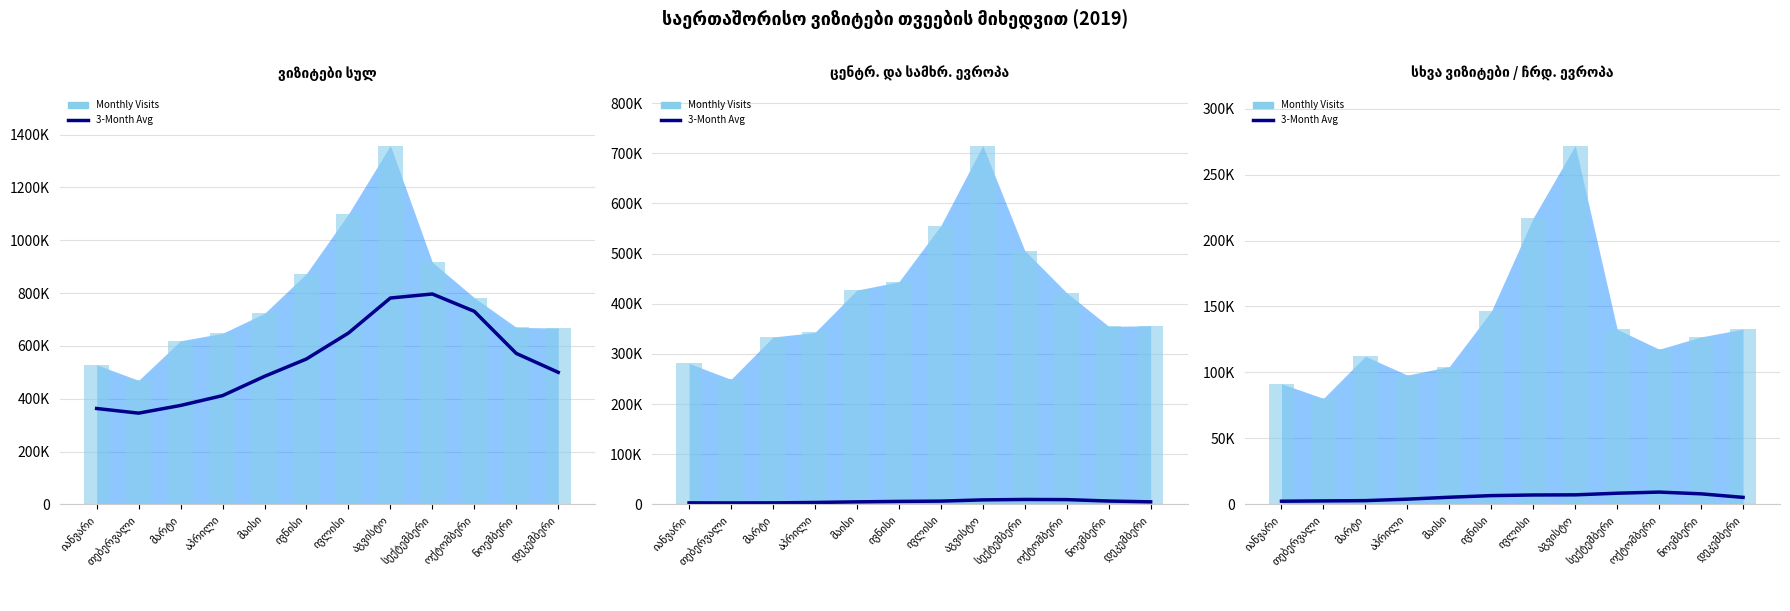

What is the difference between the maximum and minimum values in the ევროპა series?

451102.2